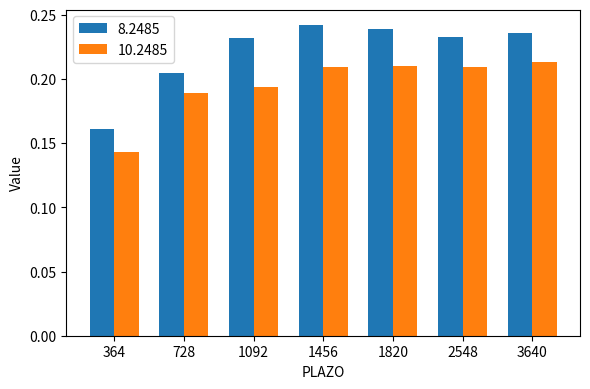

How many bars are there in total?

14